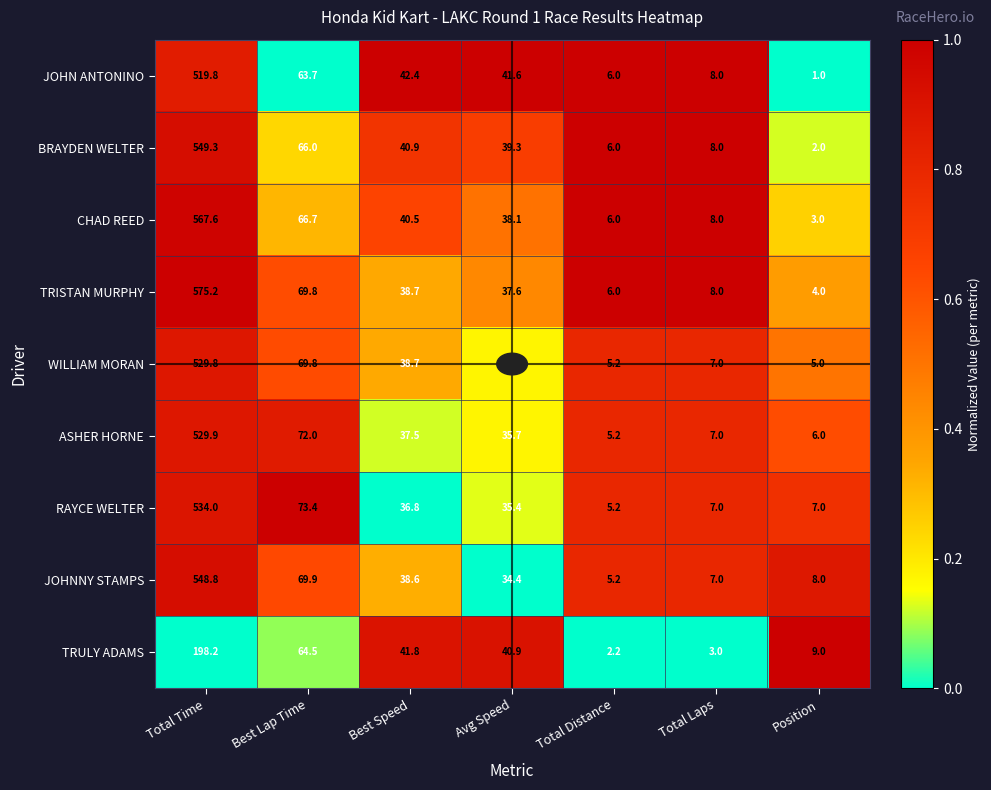

List the series in order of their peak value, lowest first.

TRULY ADAMS, JOHN ANTONINO, WILLIAM MORAN, ASHER HORNE, RAYCE WELTER, JOHNNY STAMPS, BRAYDEN WELTER, CHAD REED, TRISTAN MURPHY